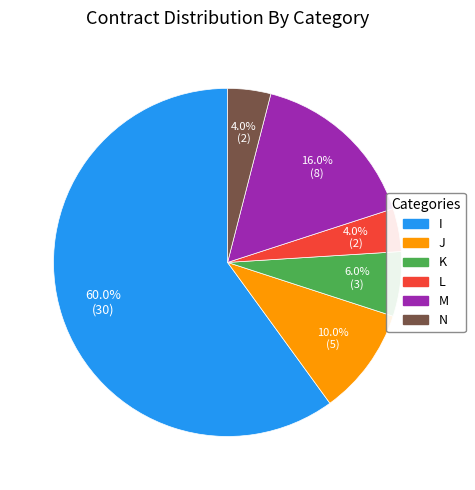

To the nearest percent, what is the combined percentage of N and I?

64%